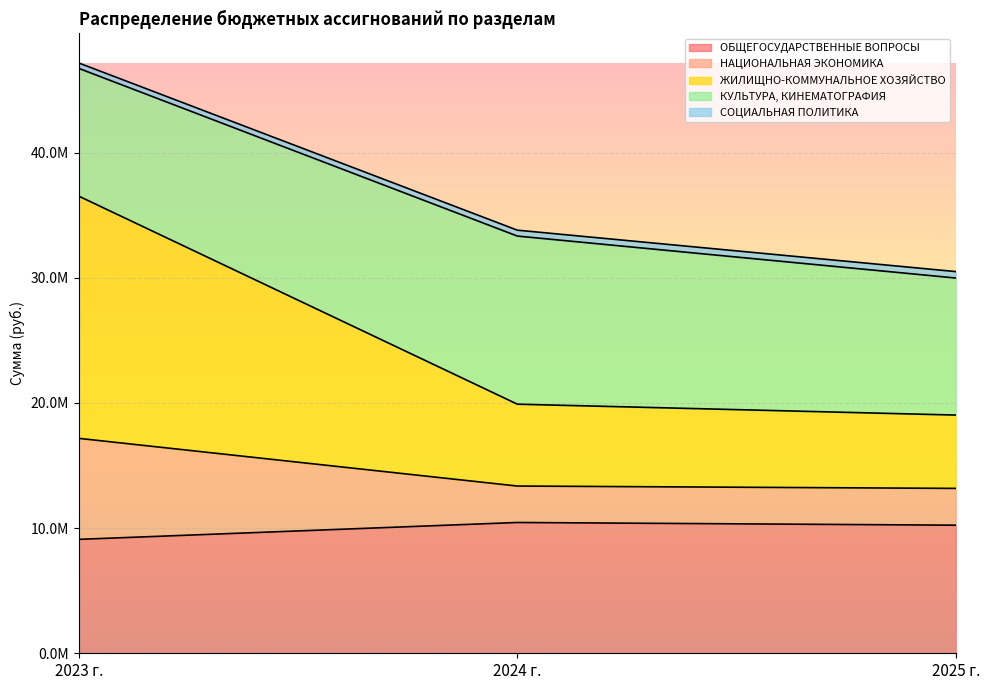

Which series changed the most between 2023 г. and 2025 г.?

ЖИЛИЩНО-КОММУНАЛЬНОЕ ХОЗЯЙСТВО